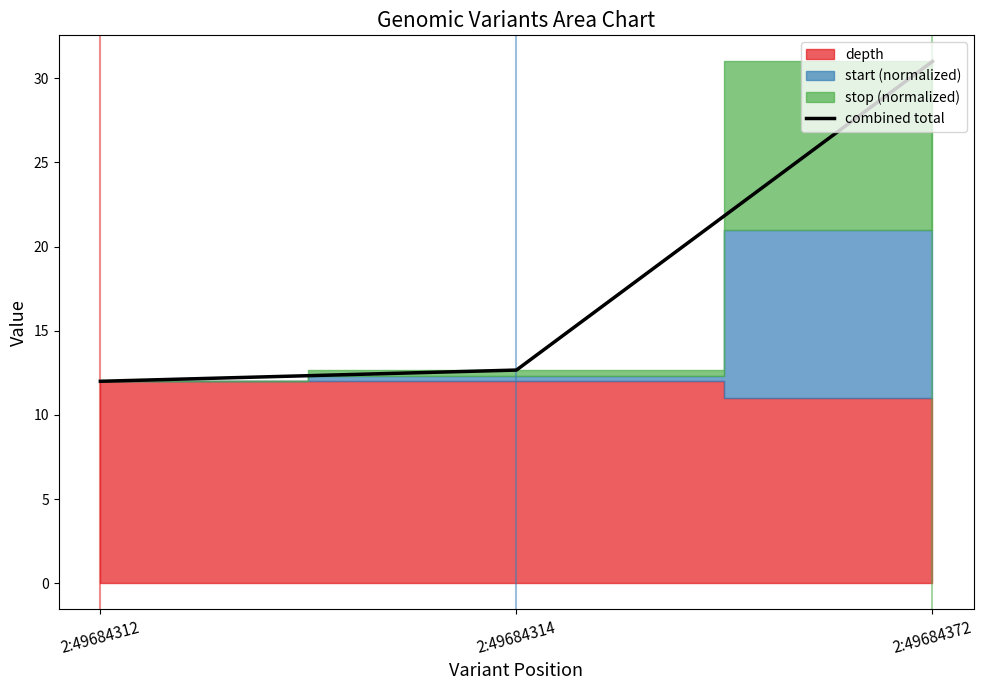

Rank the categories by value from highest to lowest.

2:49684372, 2:49684314, 2:49684312